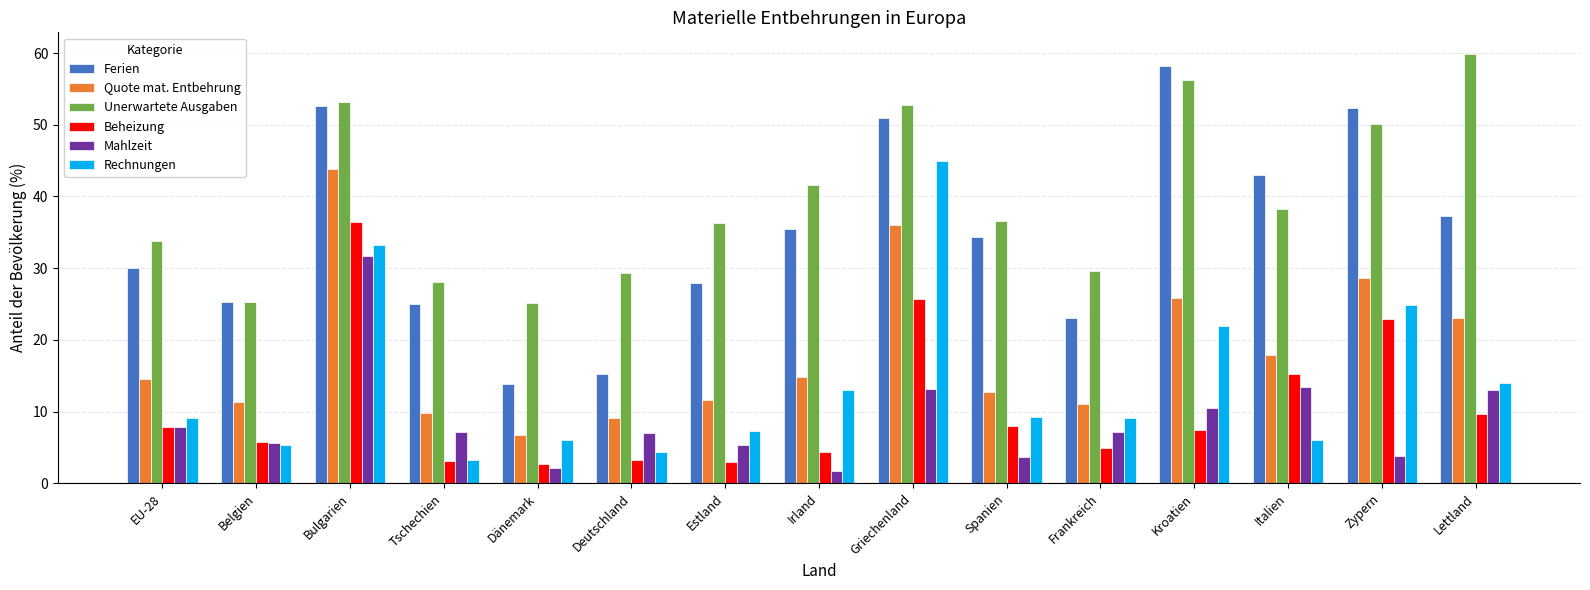

What is the sum of the Unerwartete Ausgaben values at Belgien and Estland?

61.6